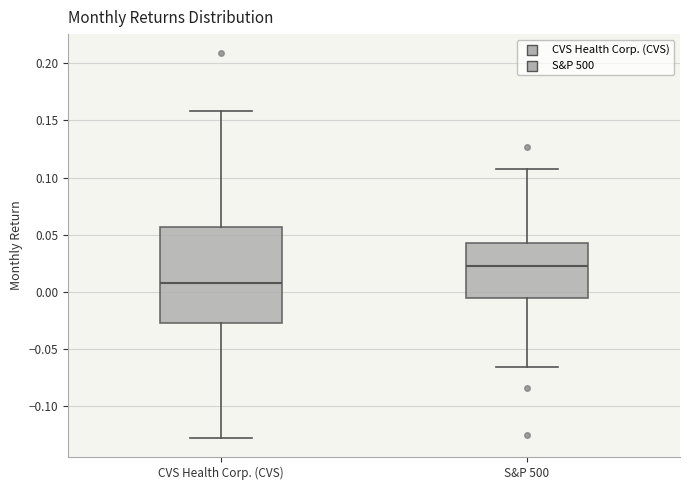

Reading left to right, read every box against the y-axis: the position of its median line, the range the box covers, and the ends of its whiskers. The values are not printed on the chart, so give them approximately, as read against the axis.

CVS Health Corp. (CVS): median 0.010, box -0.025 to 0.055, whiskers -0.125 to 0.160
S&P 500: median 0.025, box -0.005 to 0.045, whiskers -0.065 to 0.110